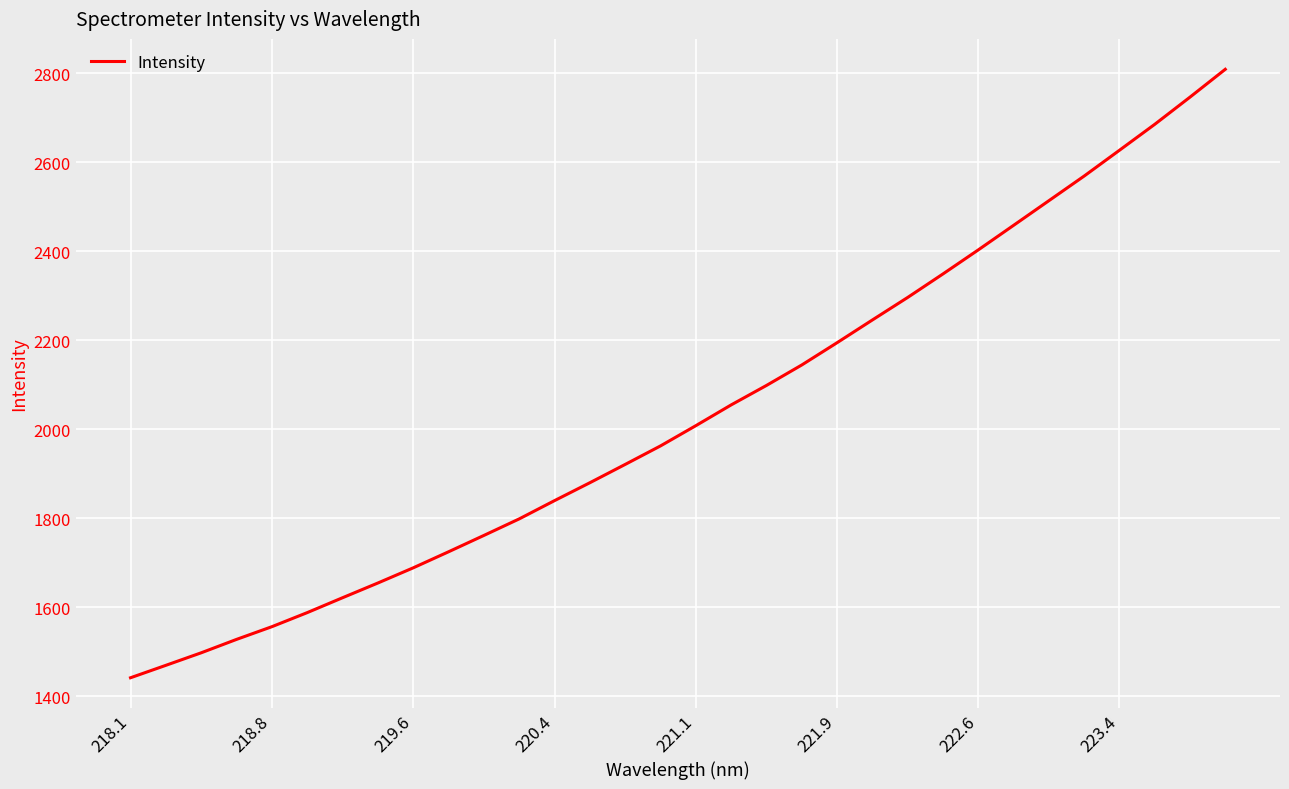

What is the minimum value shown in the chart?

1441.5